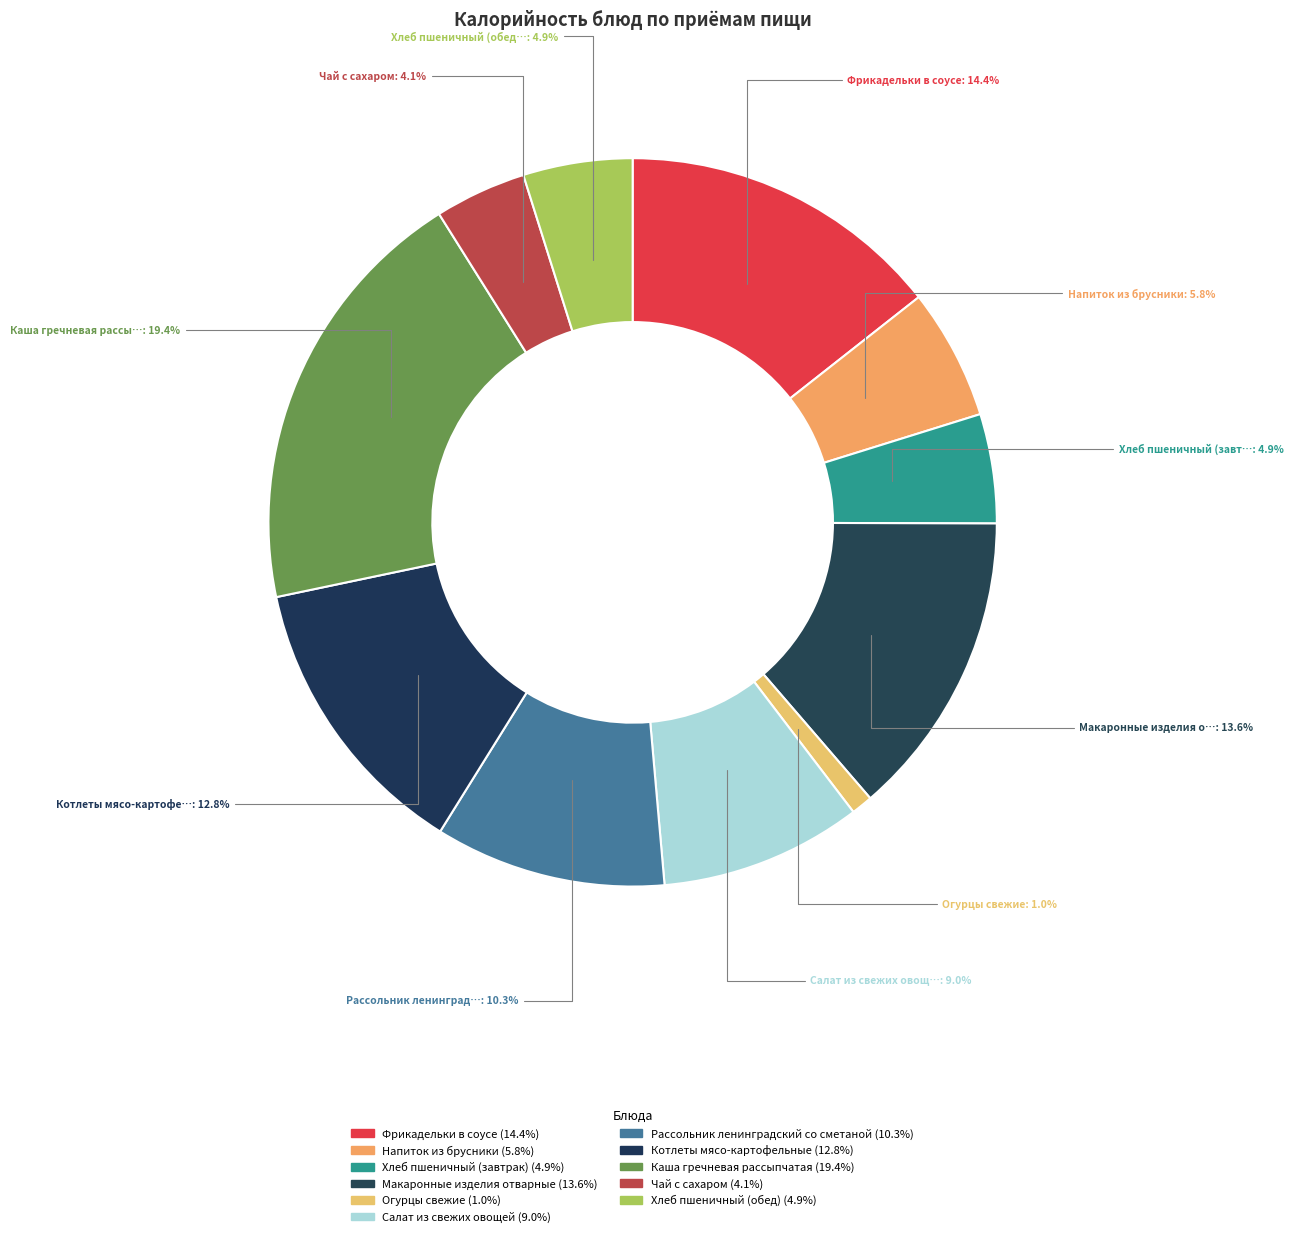

True or false: Каша гречневая рассыпчатая accounts for 29% of the total.

False